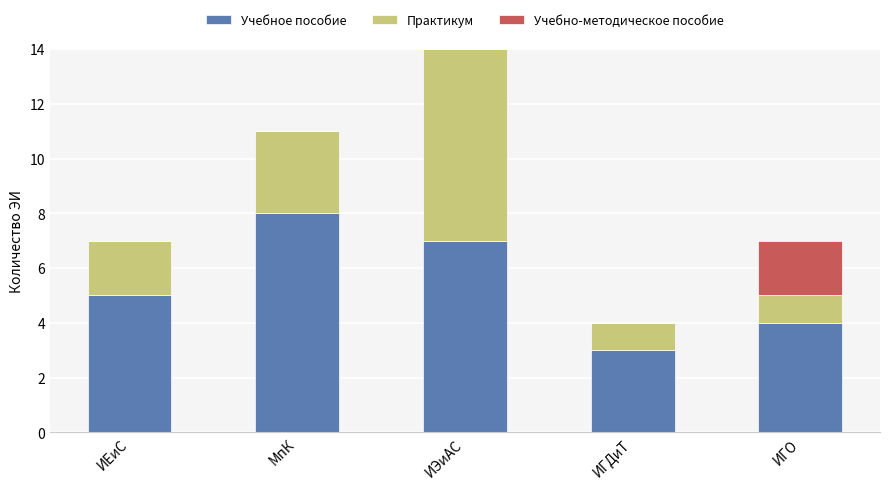

What is the sum of the Учебное пособие values at МпК and ИГДиТ?

11